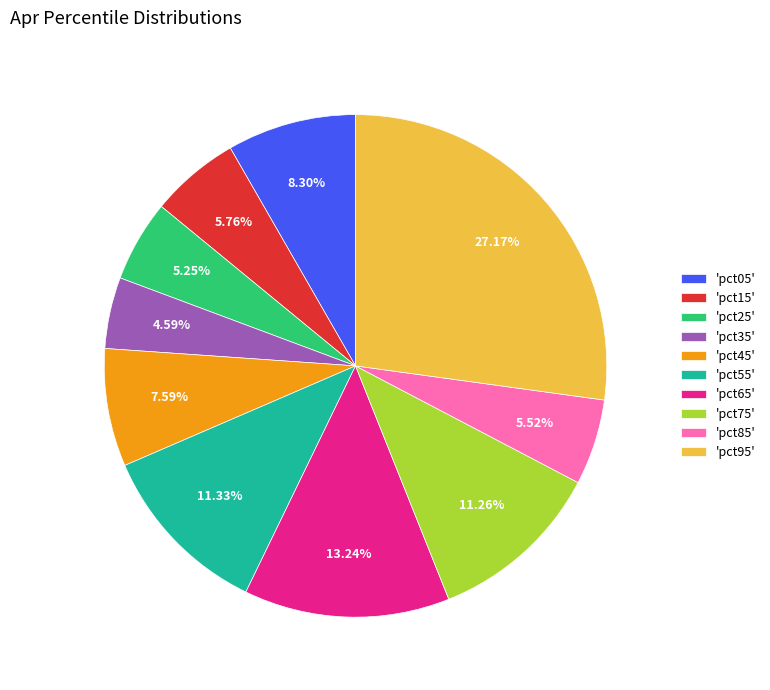

What is the smallest slice in the pie chart?

'pct35'